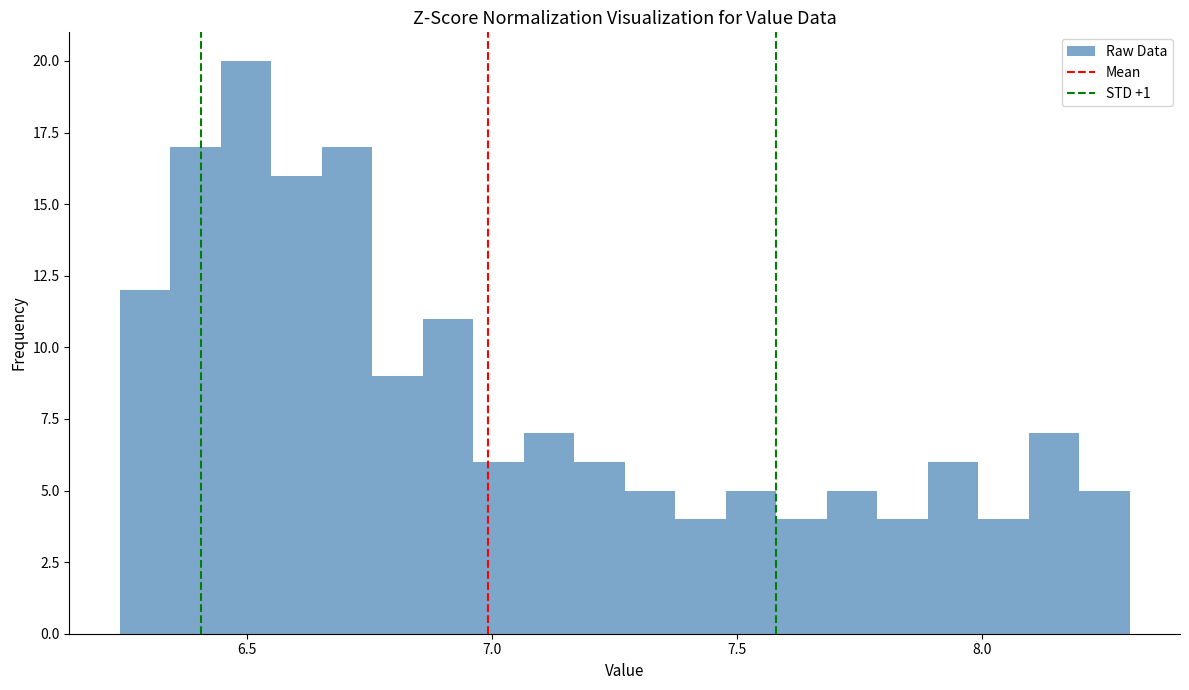

Read against the x-axis, roughly where is the centre of the tallest bar?

6.50